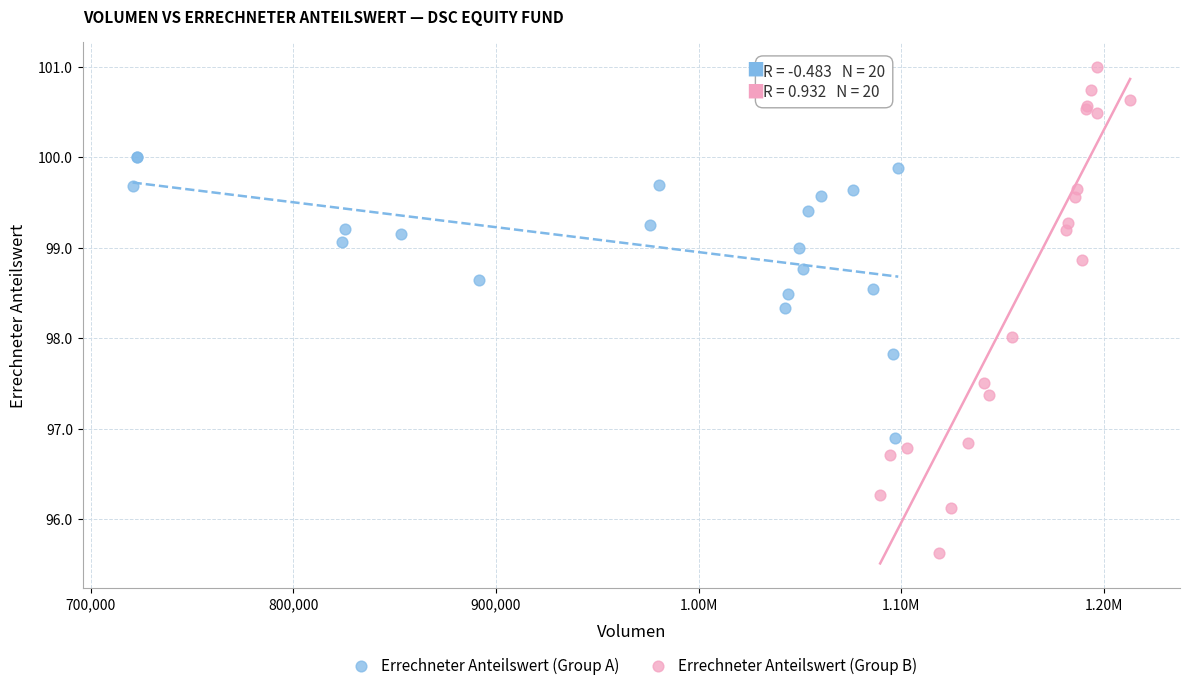

Which series has the widest spread of Y values?

Errechneter Anteilswert (Group B)